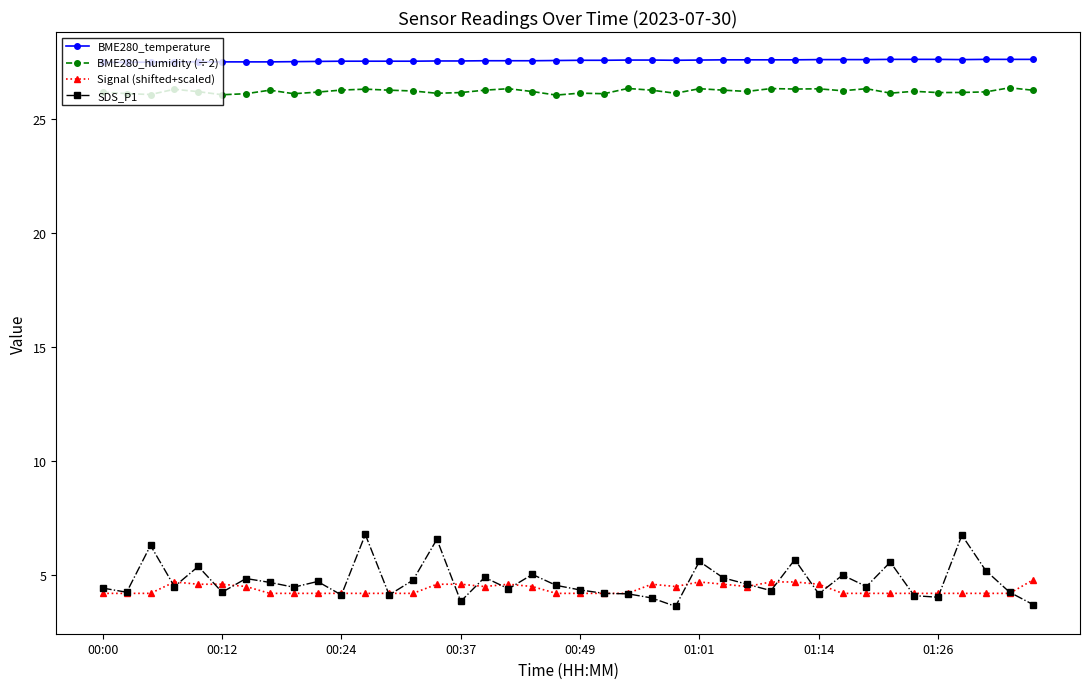

What is the value of the SDS_P1 point at the 30th from the left?

5.7